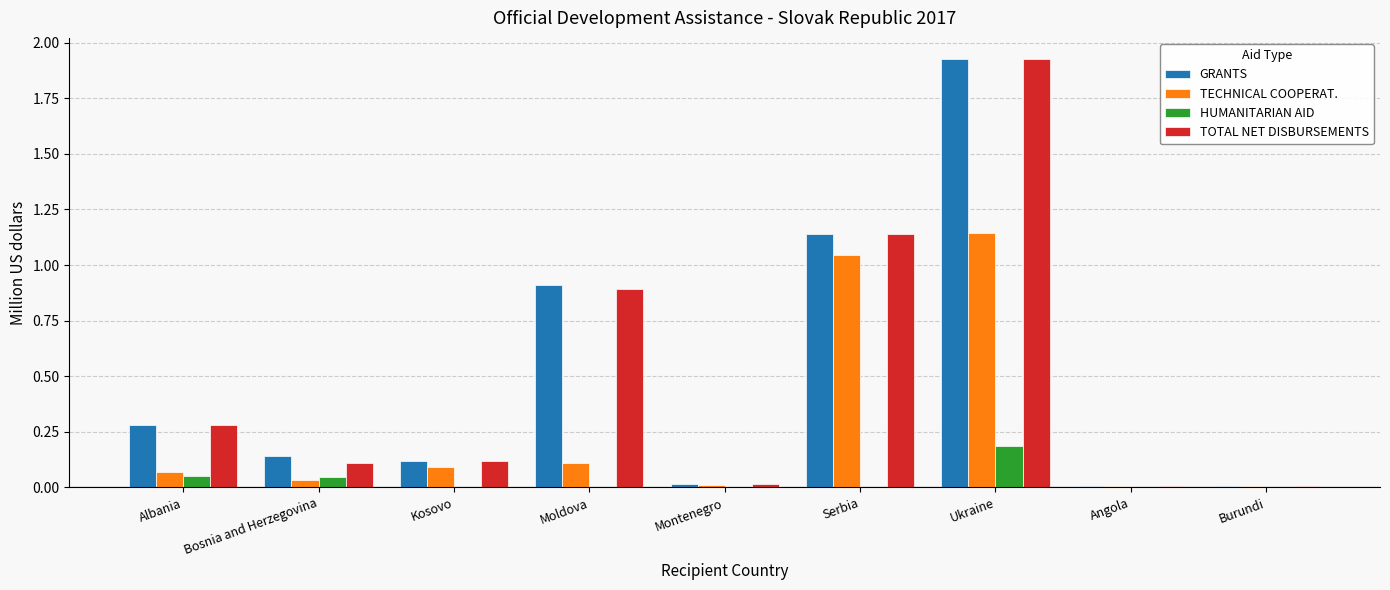

At which category is the sum across all series the highest?

Ukraine